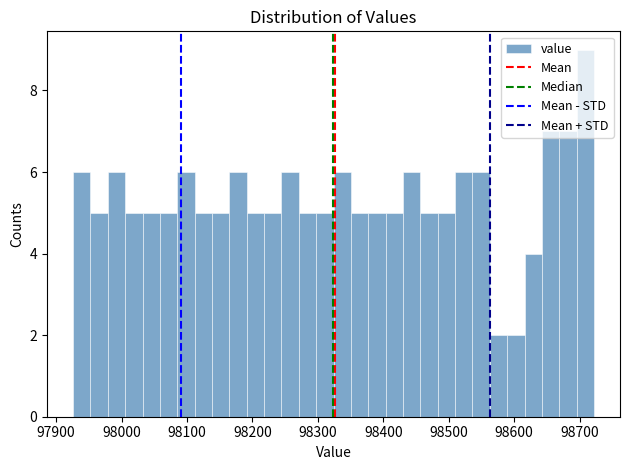

Around what value on the x-axis is the tallest bar? Give the approximate position of its centre, as read against the axis.

98710